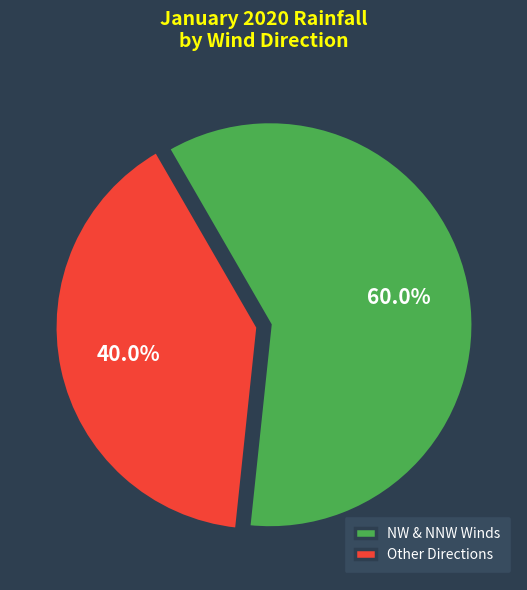

What is the total percentage of NW & NNW Winds and Other Directions?

100.0%